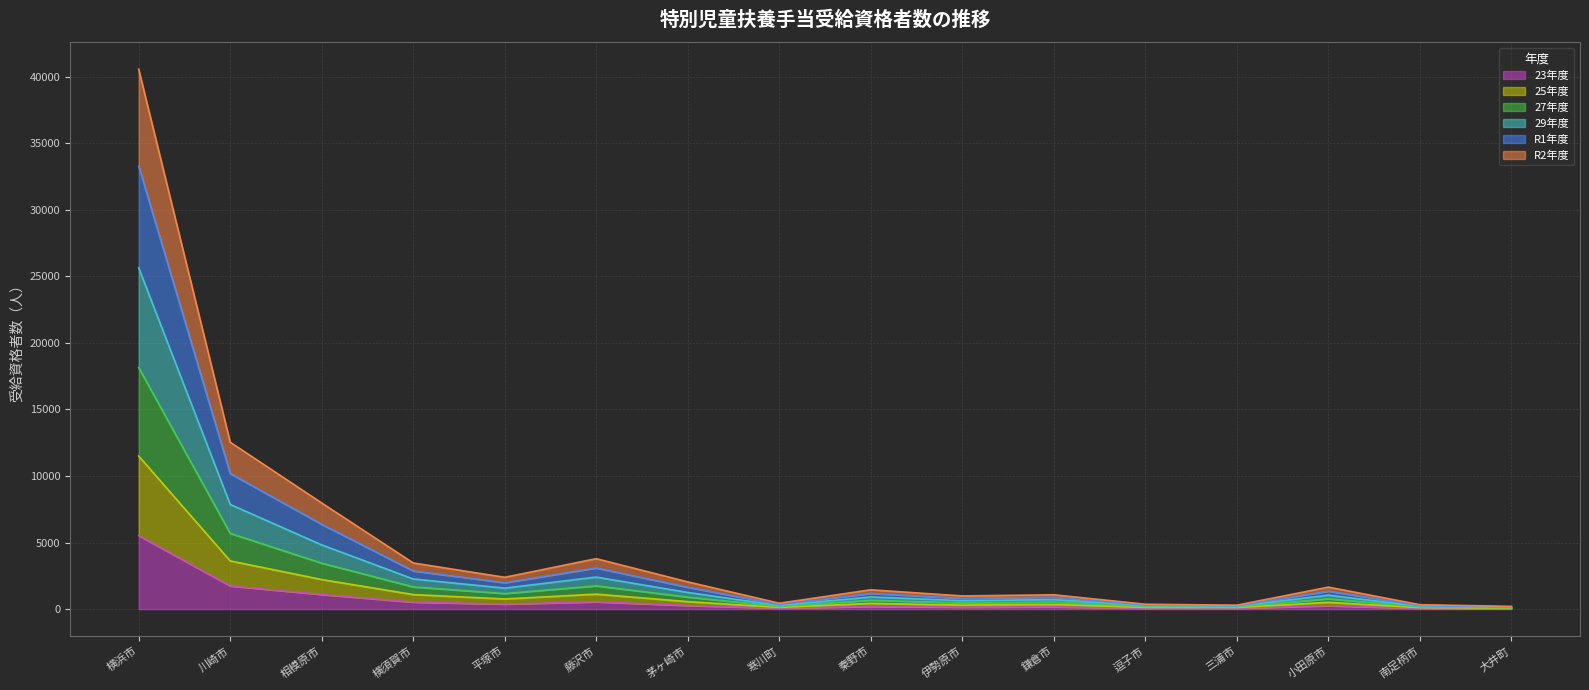

Which series has the widest spread of values?

R1年度